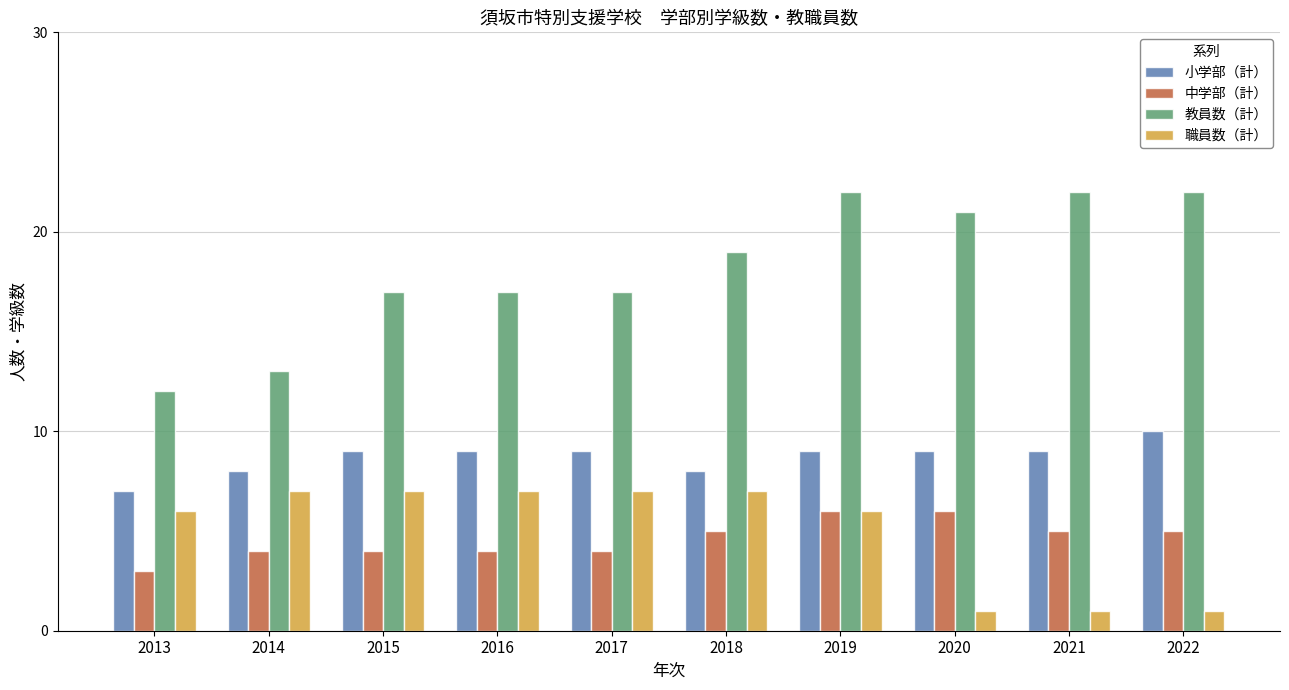

How many groups of bars are there?

10